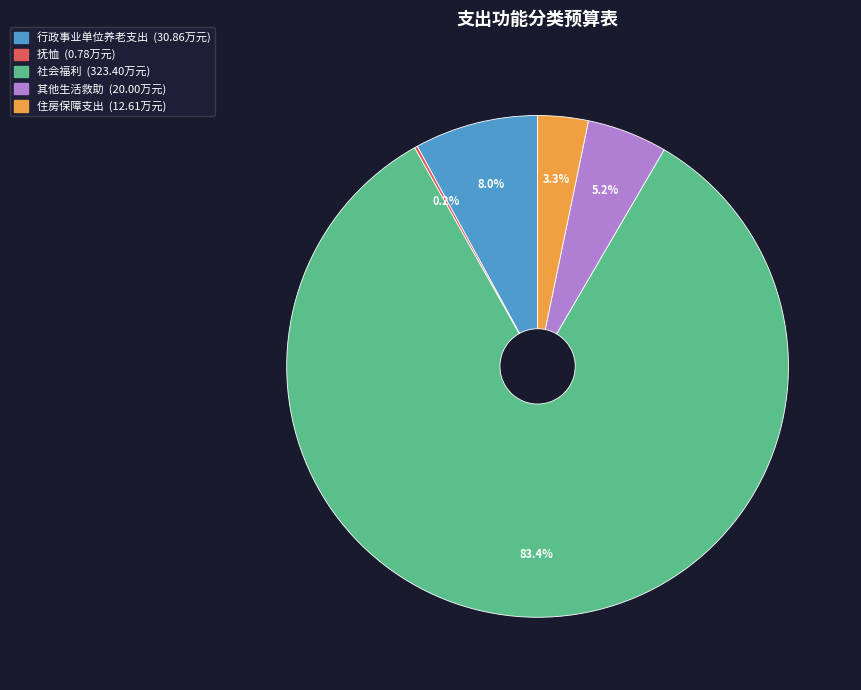

To the nearest percent, what portion does 行政事业单位养老支出 represent?

8%